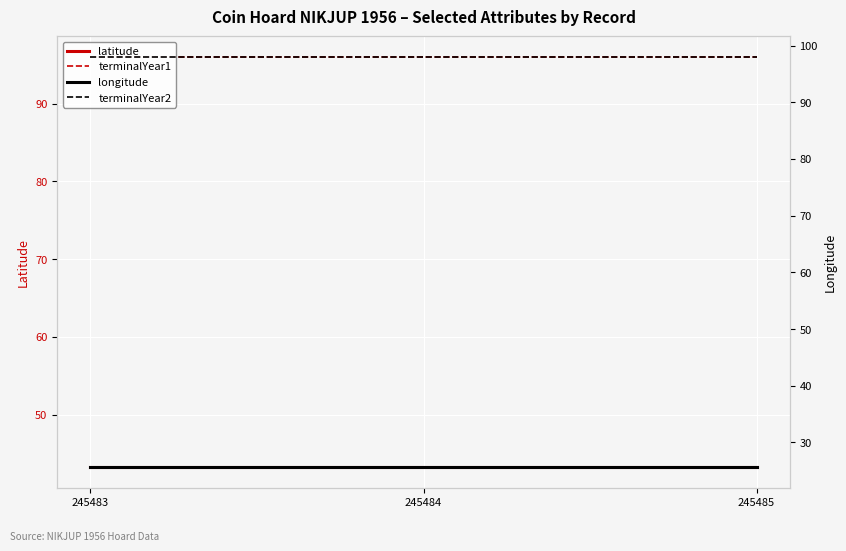

At which label does latitude reach its peak?

245483